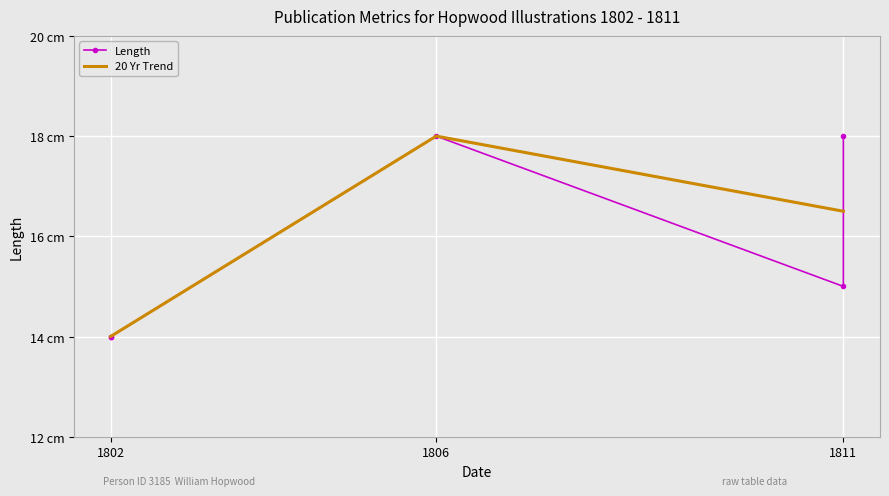

What is the change in value from 1802 to 1806?

+4